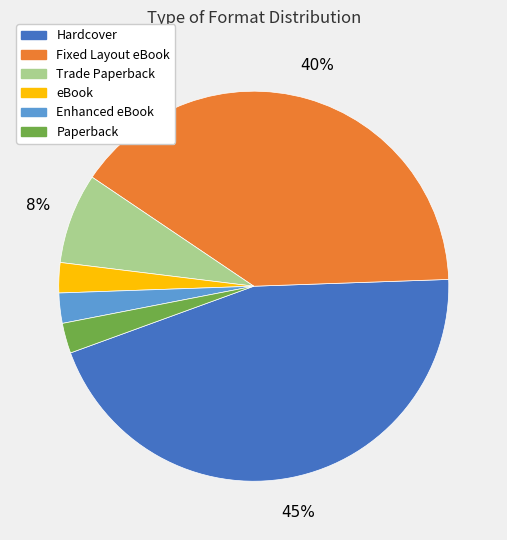

Is the sum of Enhanced eBook and Fixed Layout eBook greater than half?

No